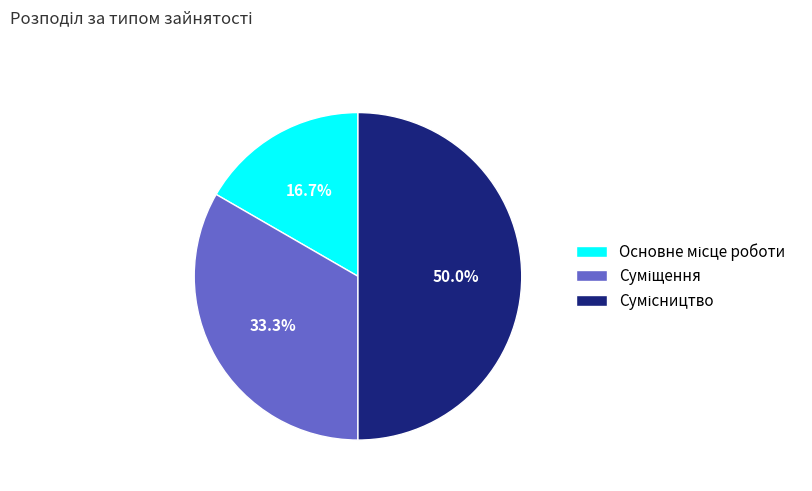

To the nearest percent, what is the difference between the largest and smallest slice percentages?

33%